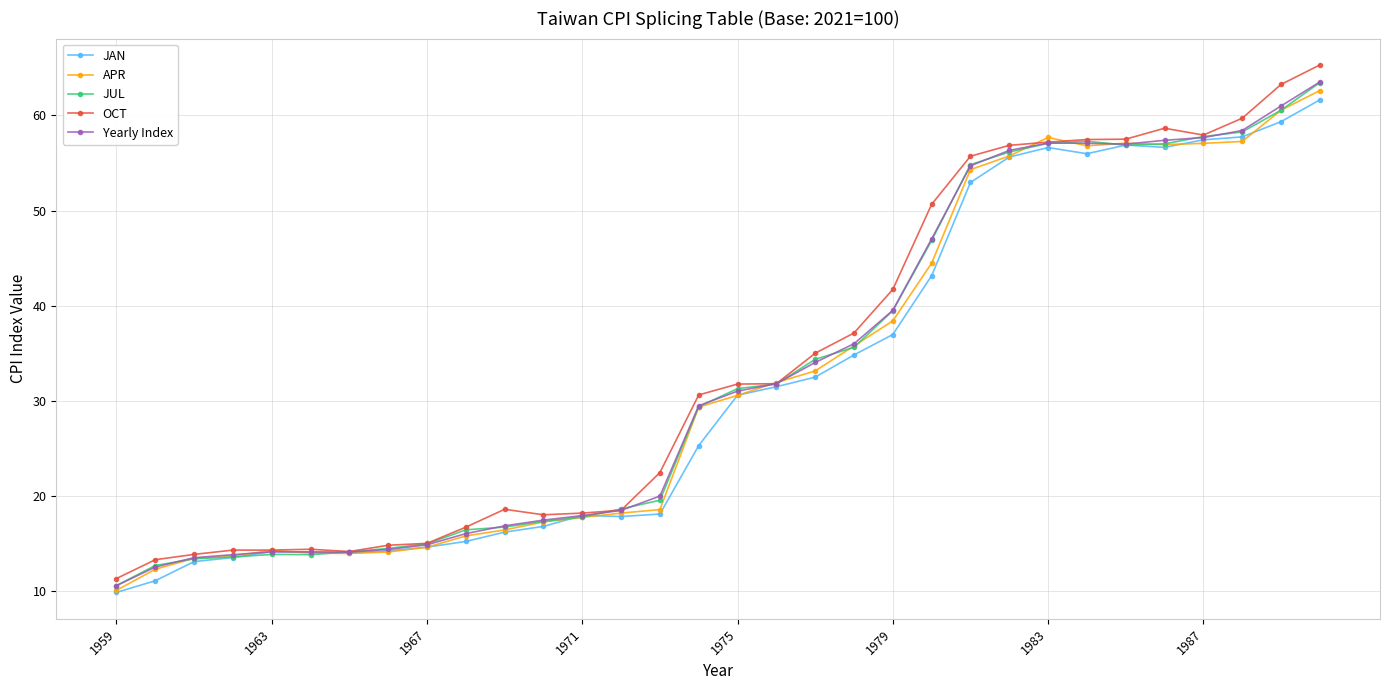

What is the value of the OCT point at the 18th from the left?

31.8